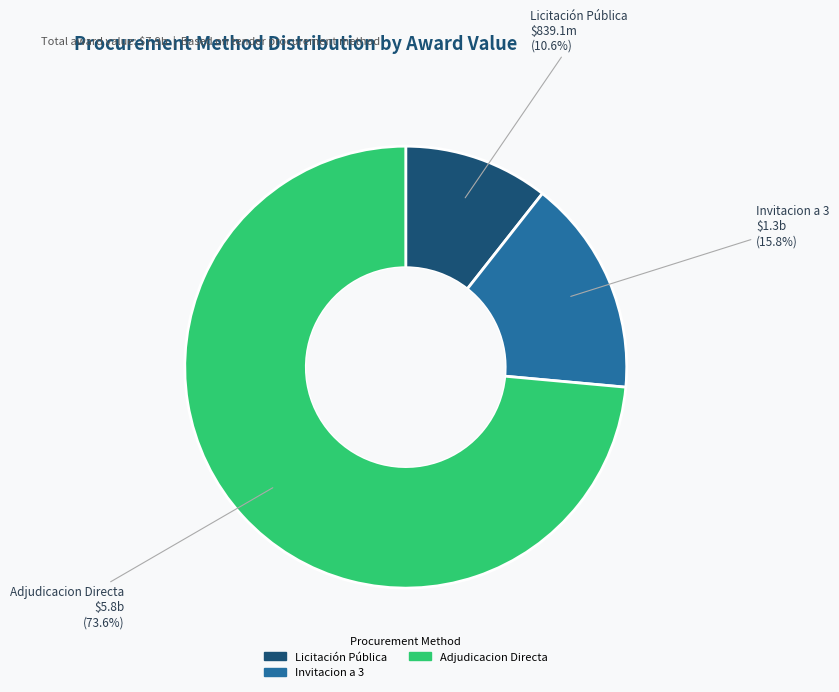

Is there any slice that represents more than half of the pie?

Yes